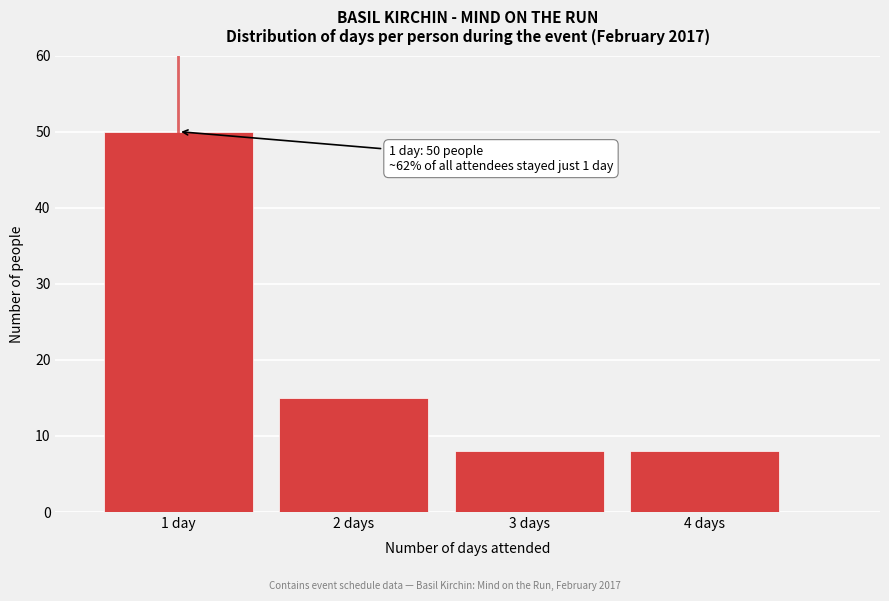

Reading left to right, extract all data points from this chart.

50	15	8	8